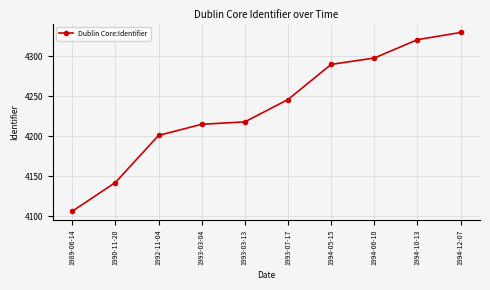

List the labels in order of value, smallest first.

1989-06-14, 1990-11-20, 1992-11-04, 1993-03-04, 1993-03-13, 1993-07-17, 1994-05-15, 1994-06-10, 1994-10-13, 1994-12-07